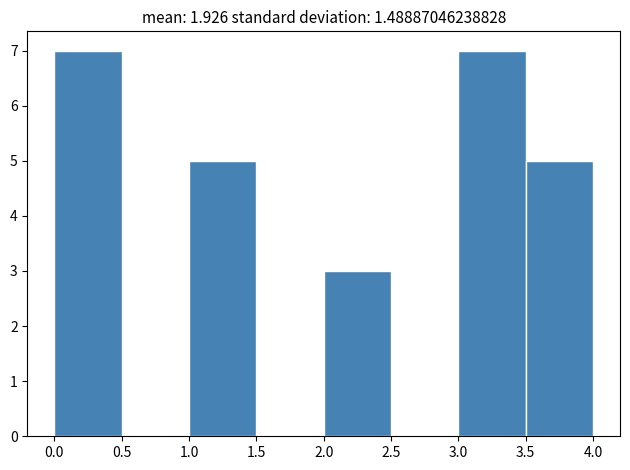

Reading left to right, transcribe this chart: for each bar, give the range it covers on the x-axis and its height. The values are not printed on the chart, so give them approximately, as read against the axis.

0.0 to 0.5: 7
0.5 to 1.0: 0
1.0 to 1.5: 5
1.5 to 2.0: 0
2.0 to 2.5: 3
2.5 to 3.0: 0
3.0 to 3.5: 7
3.5 to 4.0: 5